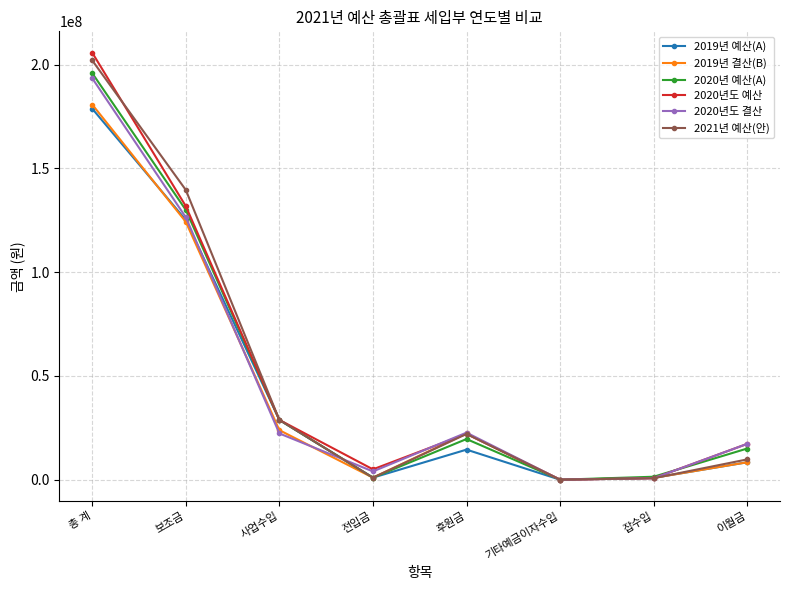

Is this an area chart (filled region under the line)?

No